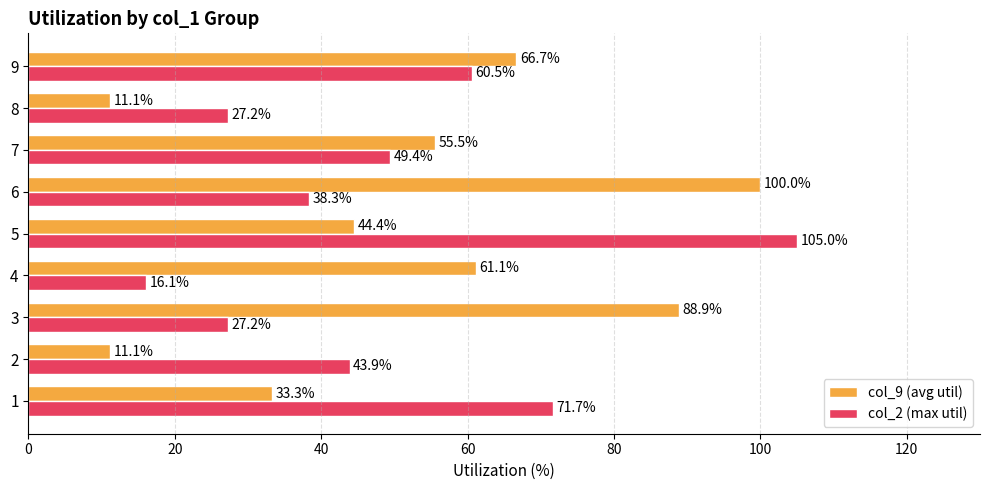

Which series has the widest spread of values?

col_9 (avg util)